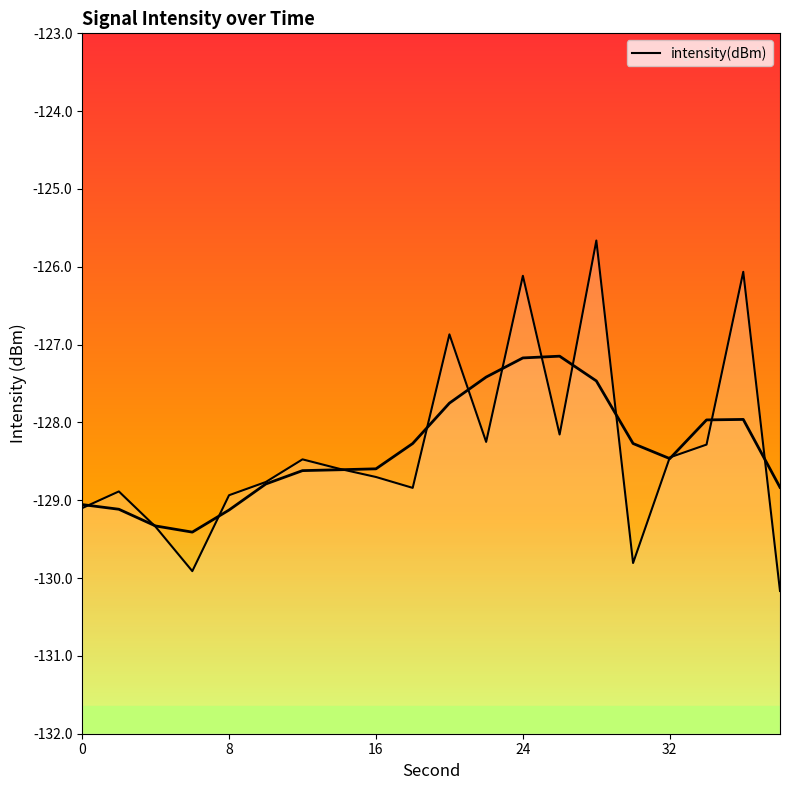

What is the sum of all values?

-2567.4